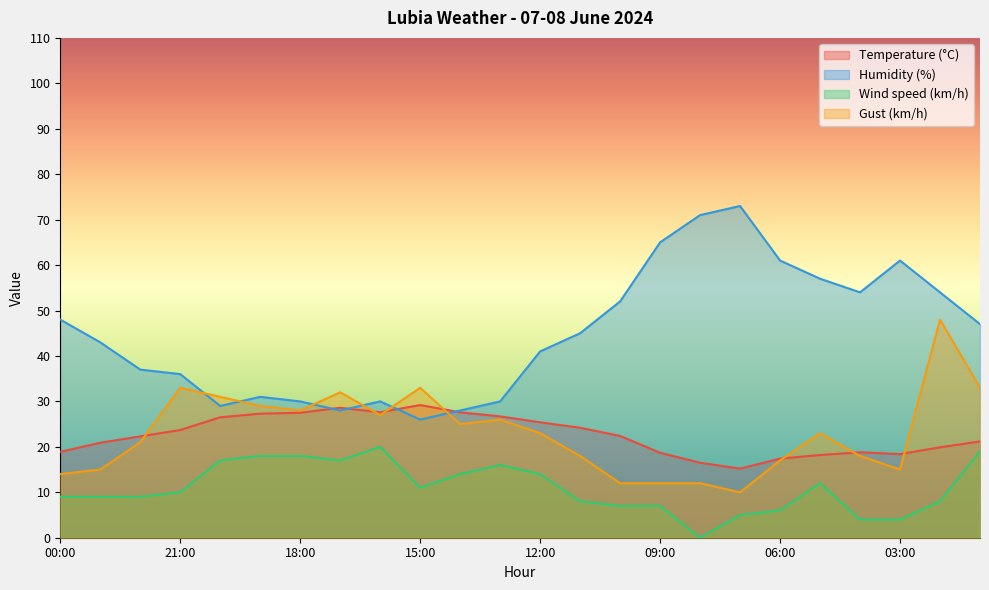

How many data points in Humidity (%) are above 45?

11